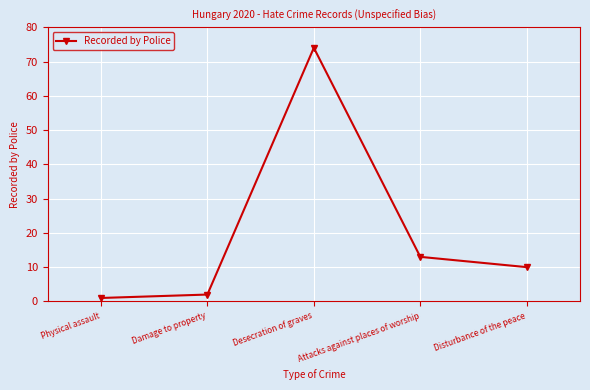

List the labels in order of value, largest first.

Desecration of graves, Attacks against places of worship, Disturbance of the peace, Damage to property, Physical assault